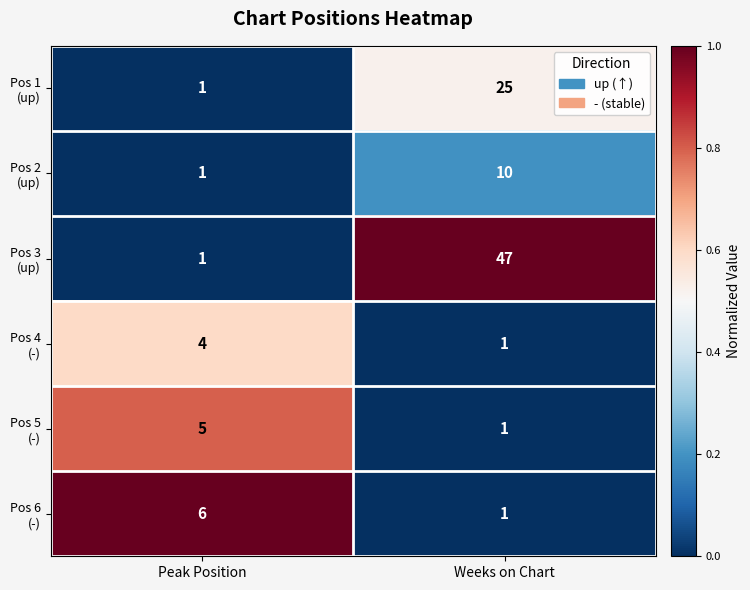

What is the difference between the highest and lowest values at Weeks on Chart?

46